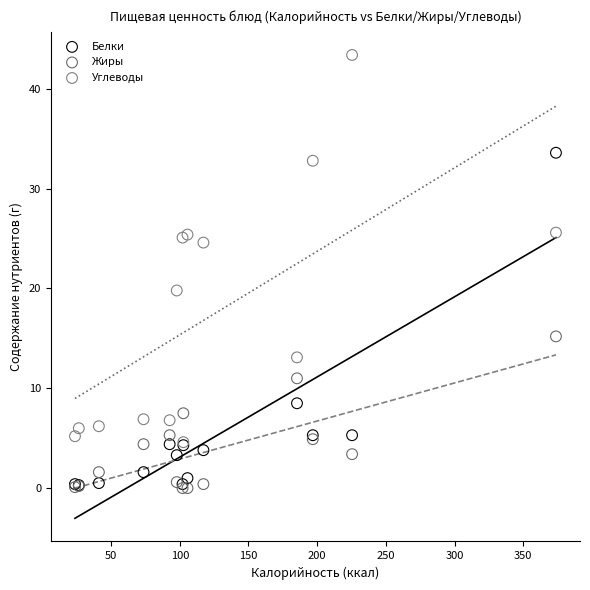

Which series contains the highest Y value?

Углеводы